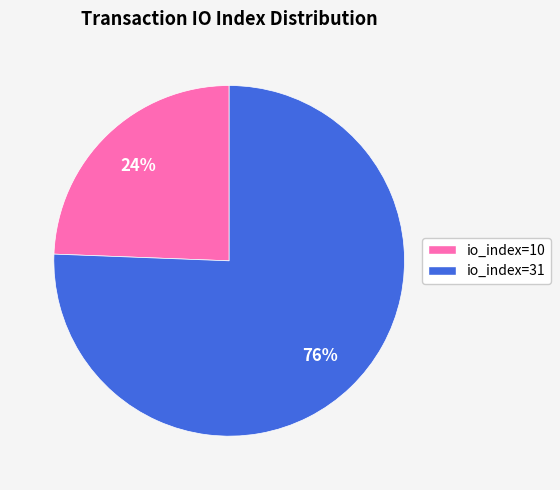

To the nearest percent, what is the combined percentage of io_index=31 and io_index=10?

100%